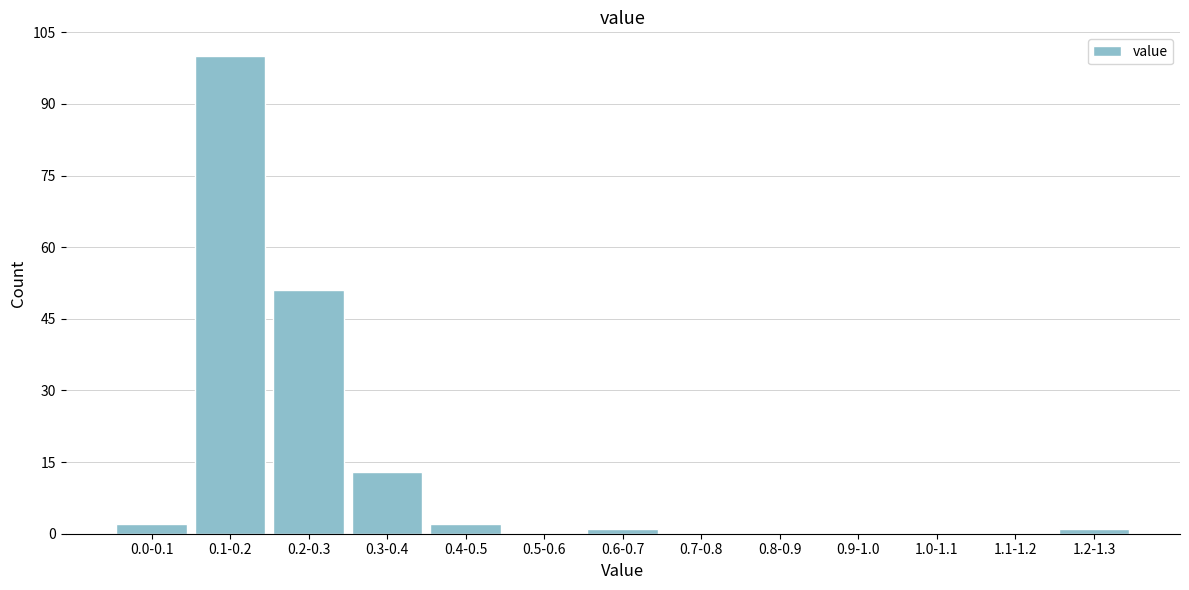

Reading left to right, list all the values displayed in this chart.

0.0-0.1=2	0.1-0.2=100	0.2-0.3=51	0.3-0.4=13	0.4-0.5=2	0.5-0.6=0	0.6-0.7=1	0.7-0.8=0	0.8-0.9=0	0.9-1.0=0	1.0-1.1=0	1.1-1.2=0	1.2-1.3=1